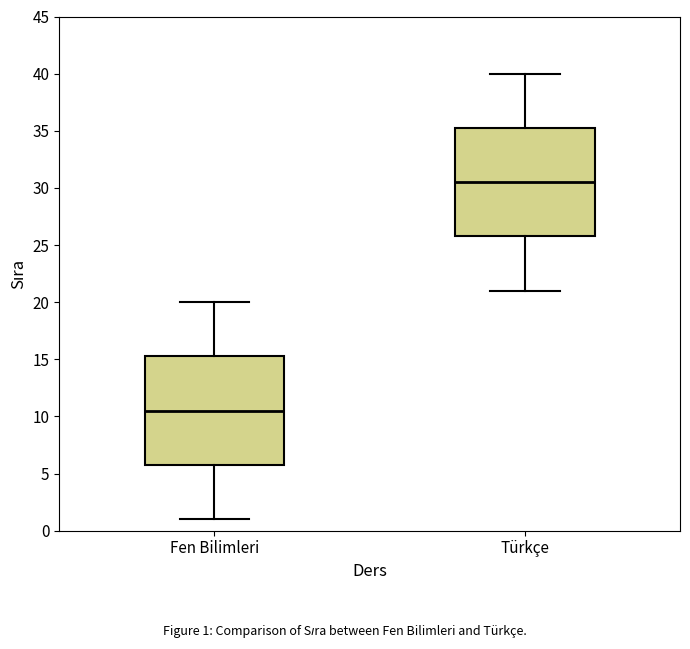

Which box's median line is the lowest?

Fen Bilimleri